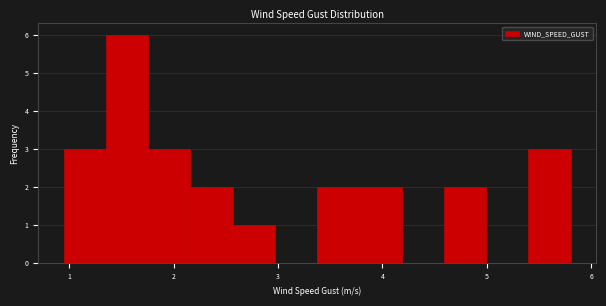

Reading left to right, list every bar in this chart as the range it spans on the x-axis followed by its height. Neither the bar edges nor the heights are printed on the chart, so give them approximately, as read against the axes.

0.9 to 1.3: 3
1.3 to 1.8: 6
1.8 to 2.2: 3
2.2 to 2.6: 2
2.6 to 3.0: 1
3.0 to 3.4: 0
3.4 to 3.8: 2
3.8 to 4.2: 2
4.2 to 4.6: 0
4.6 to 5.0: 2
5.0 to 5.4: 0
5.4 to 5.8: 3